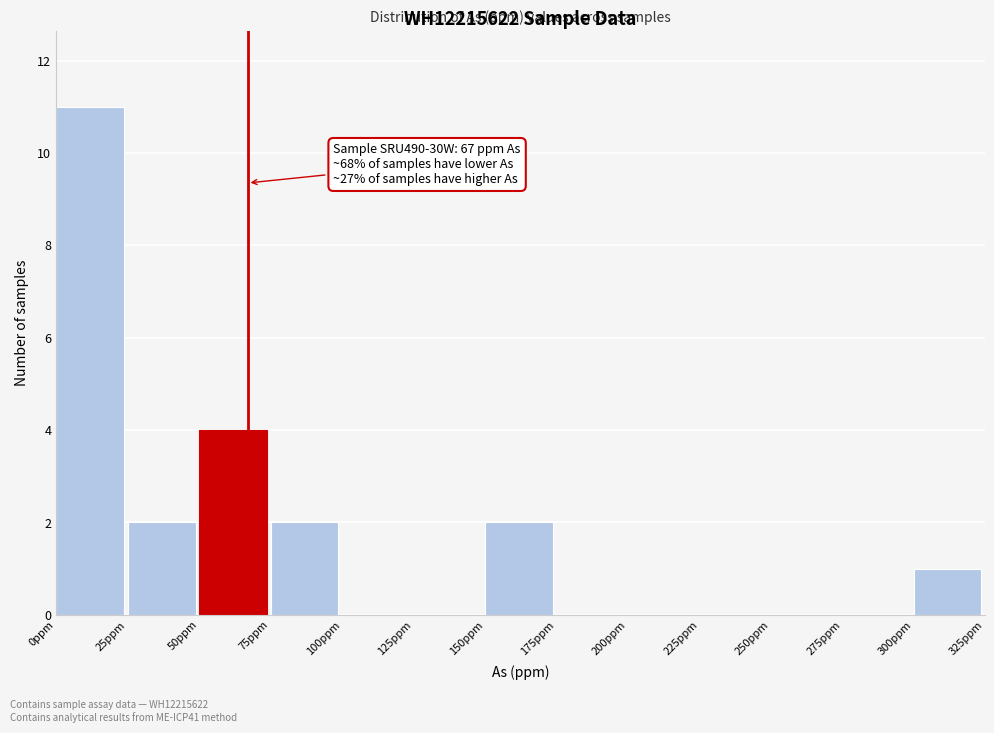

Which range on the x-axis has the tallest bar?

0 to 25